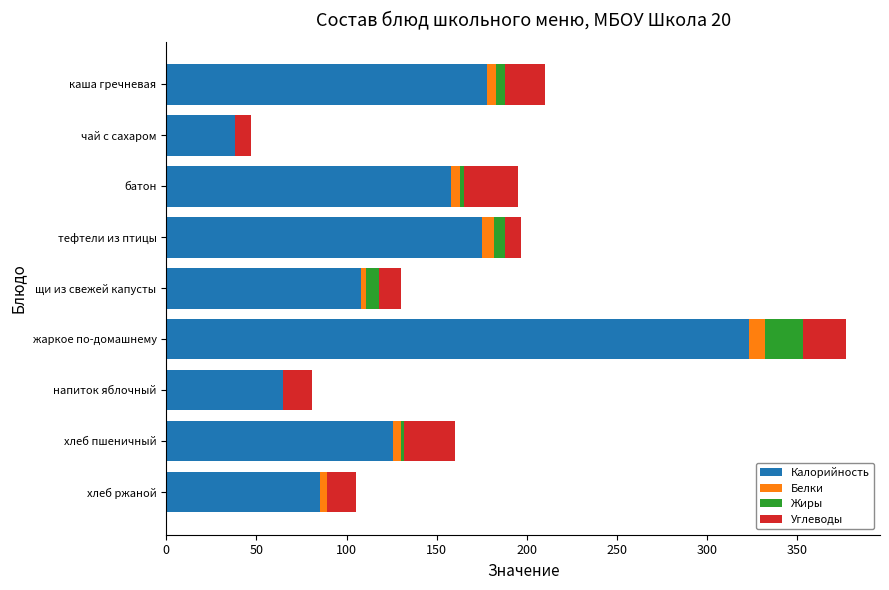

Is it true that Калорийность equals 175 at тефтели из птицы?

True